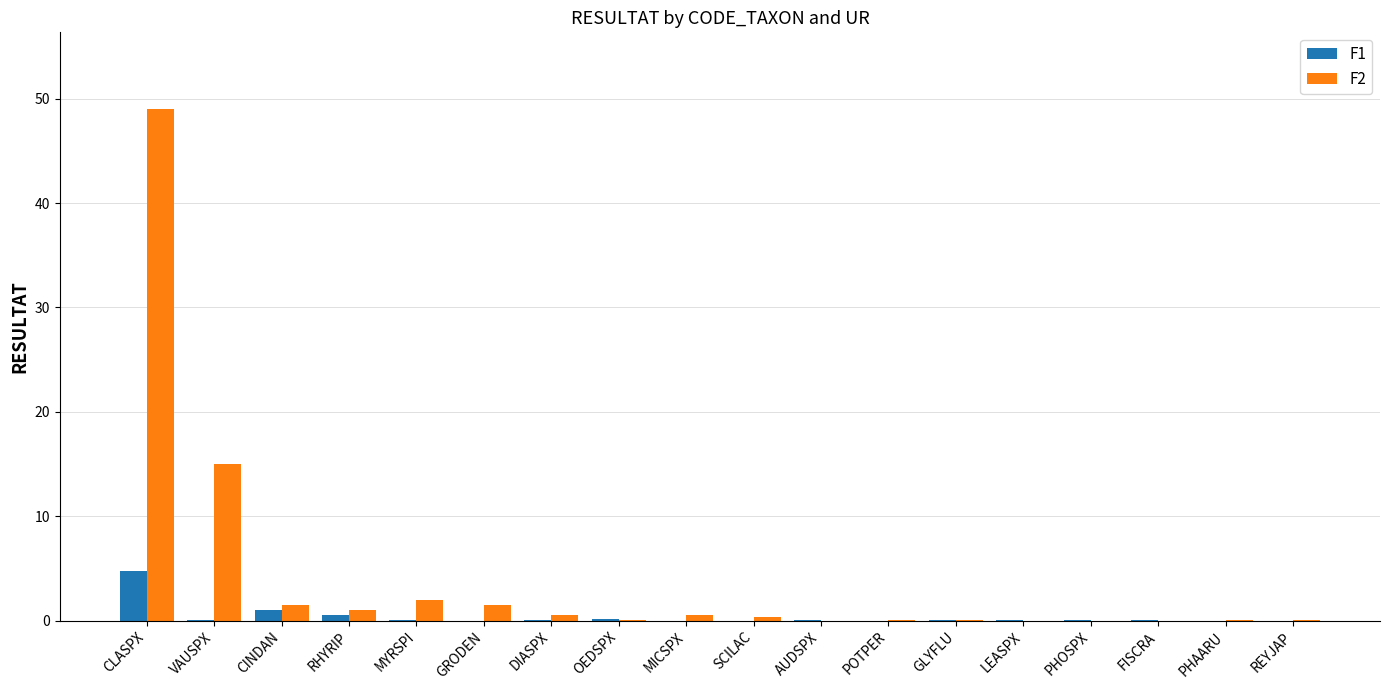

What is the sum of all F2 values?

71.5